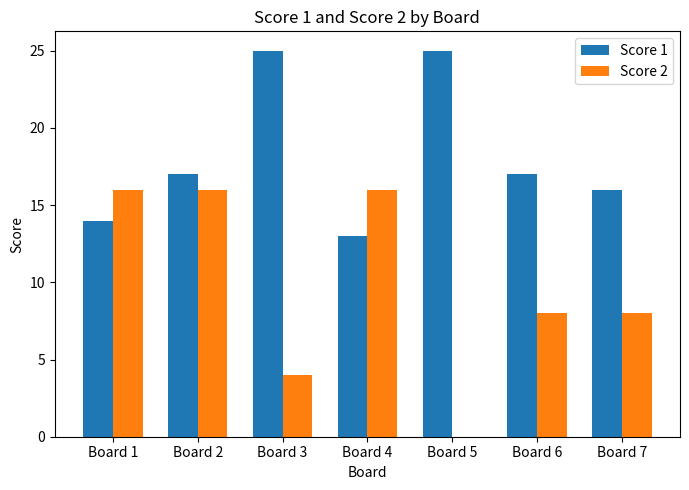

Reading left to right, list all the values displayed in this chart.

Score 1: 14	17	25	13	25	17	16
Score 2: 16	16	4	16	0	8	8